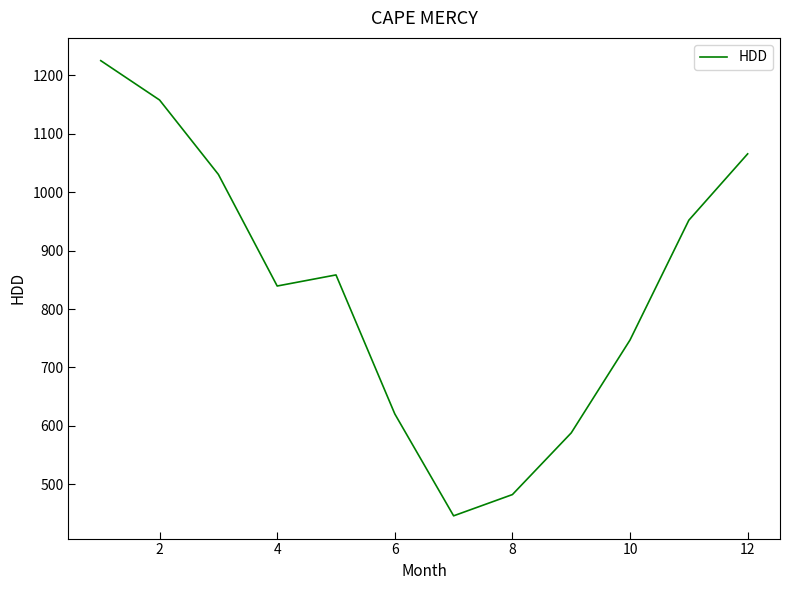

What is the sum of all values?

10012.8